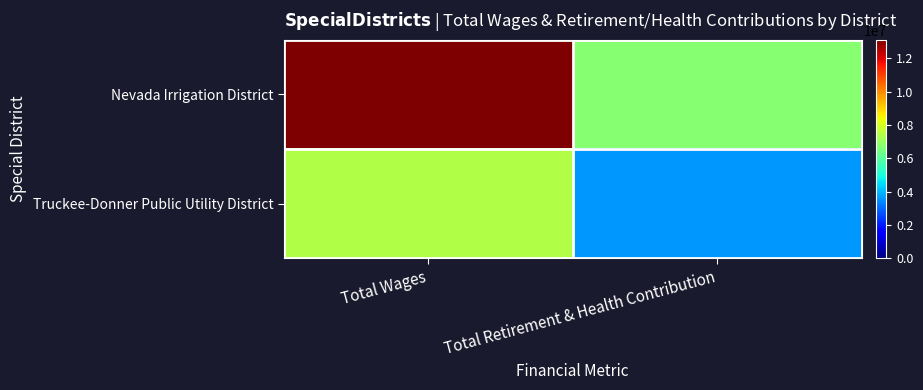

Which series has the largest total across all categories?

Nevada Irrigation District